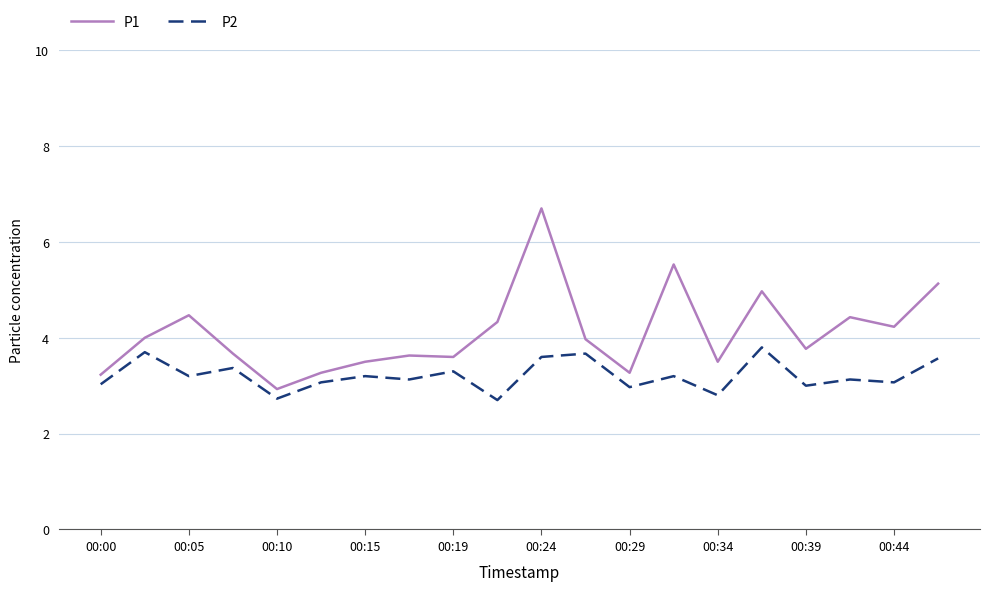

Which series has the widest spread of values?

P1